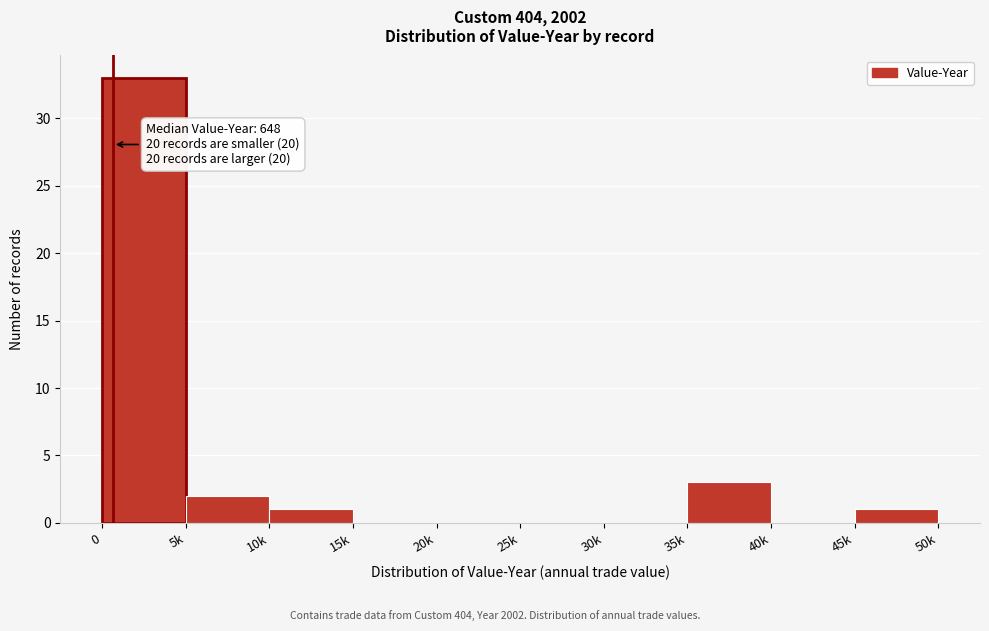

Reading left to right, transcribe all the data shown in this chart.

0=33	5k=2	10k=1	15k=0	20k=0	25k=0	30k=0	35k=3	40k=0	45k=1